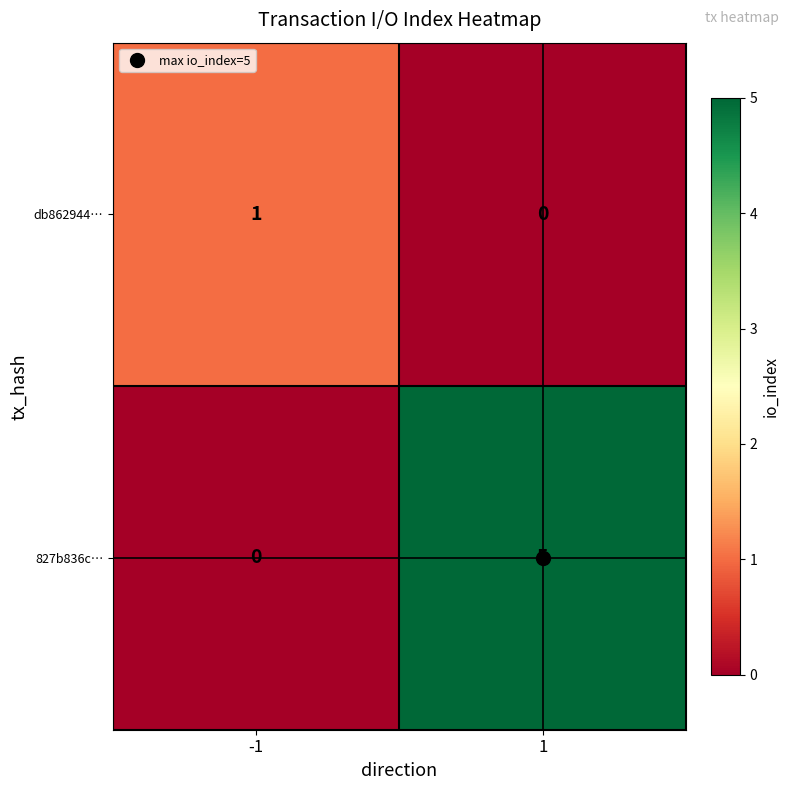

Which series has the largest total across all categories?

827b836c…